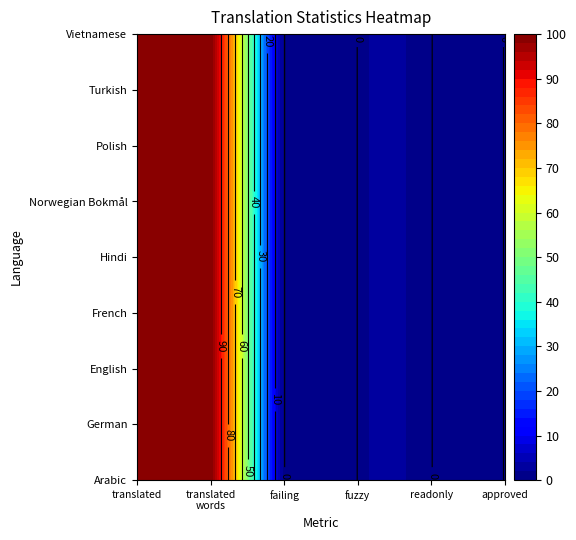

At how many categories does at least one series exceed 95?

2